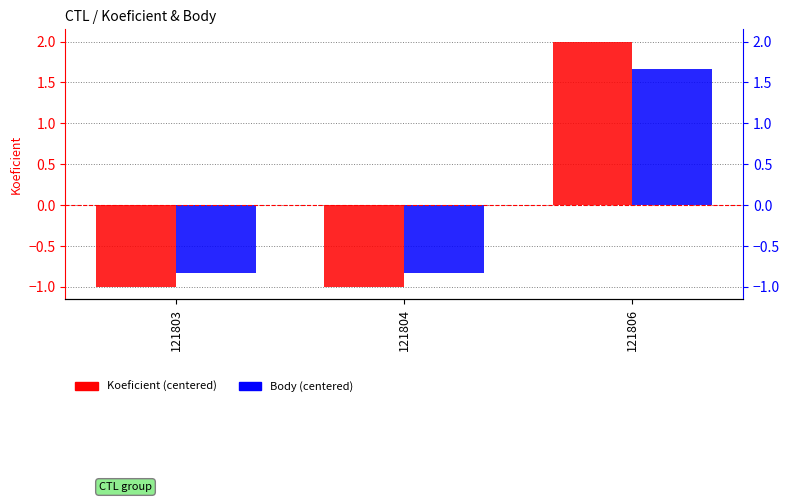

Reading left to right, what are all the values shown in this chart?

Koeficient: -1.0	-1.0	2.0
Body: -0.8	-0.8	1.7